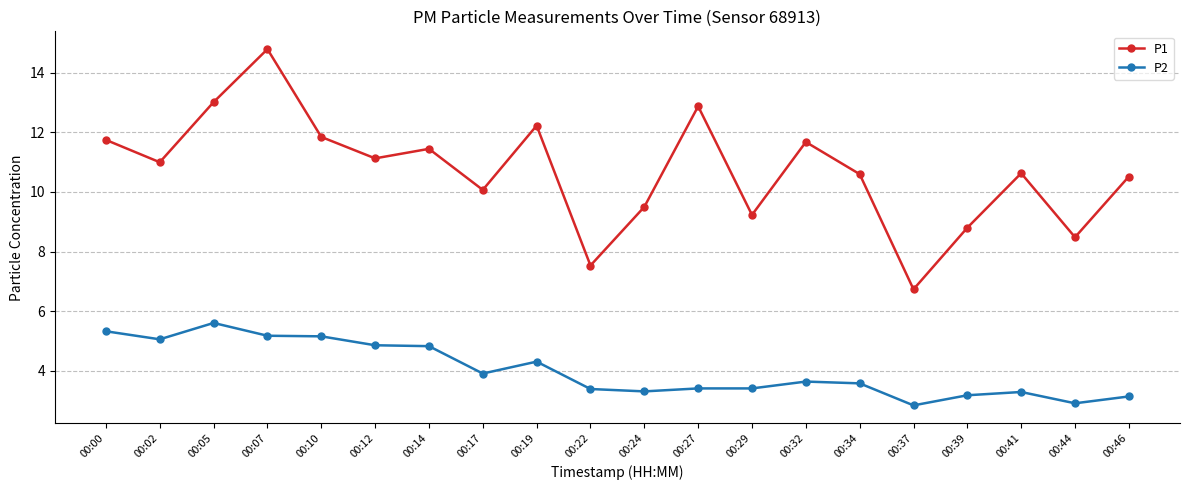

Is this an area chart (filled region under the line)?

No